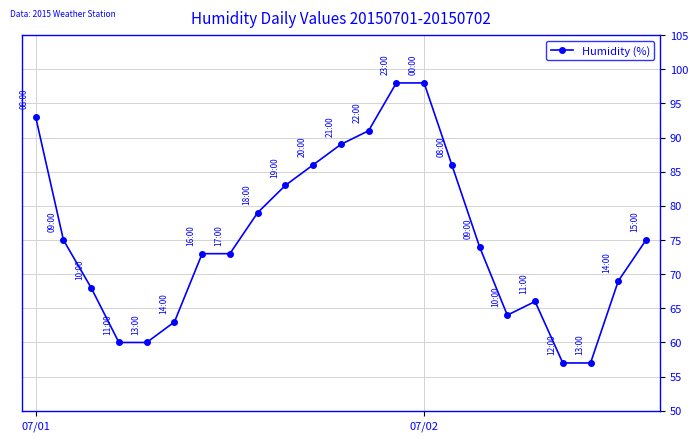

What is the value of the 20th point from the left?

57